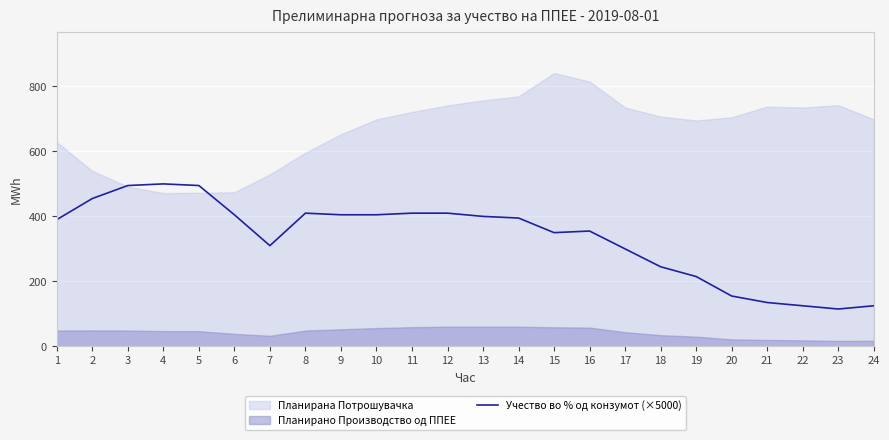

What is the value of the 3rd point from the left?

495.0